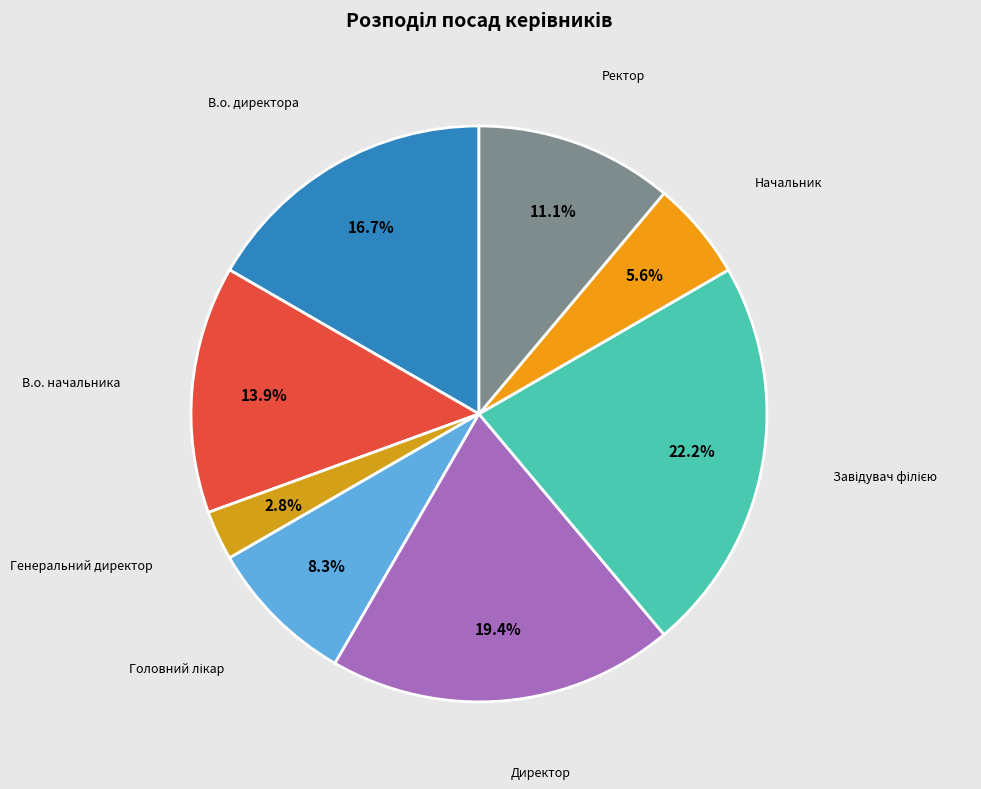

How many segments does this pie chart have?

8